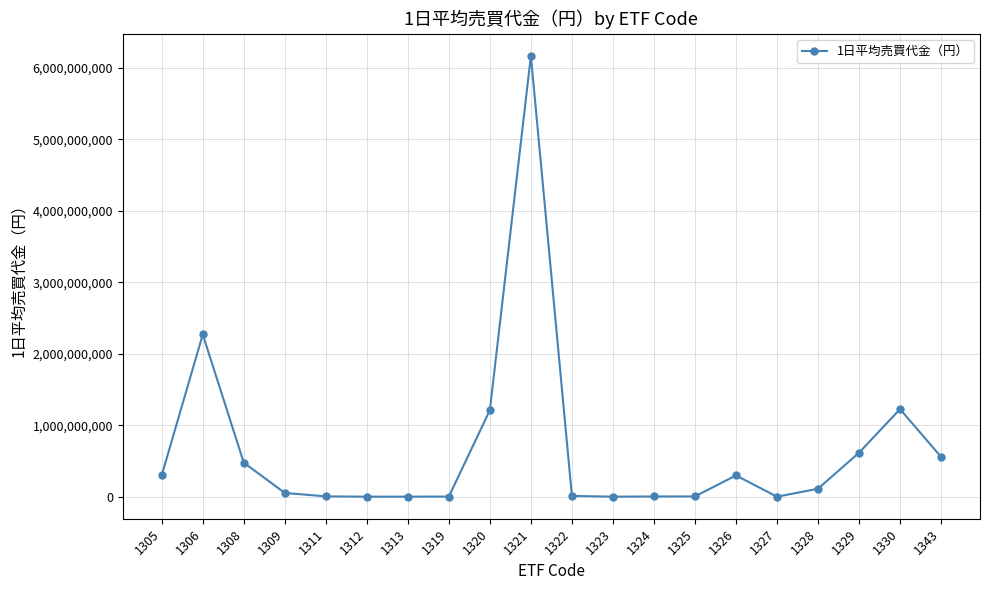

What is the change in value from 1320 to 1330?

+14265161.0